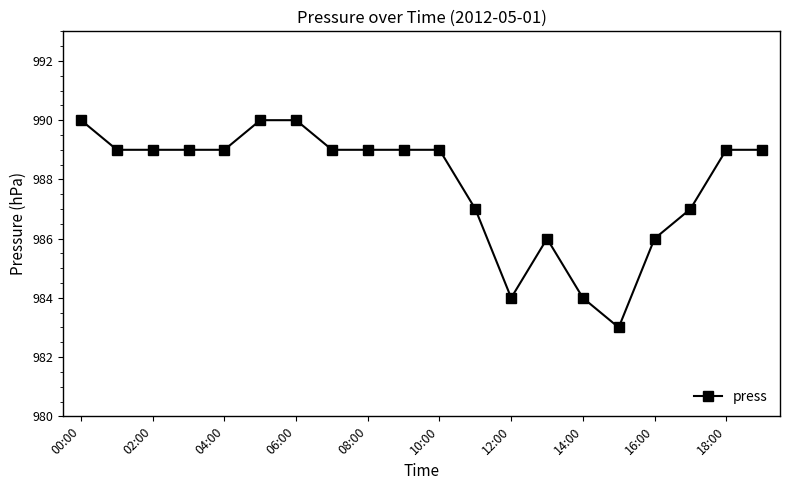

What is the greatest value displayed?

990